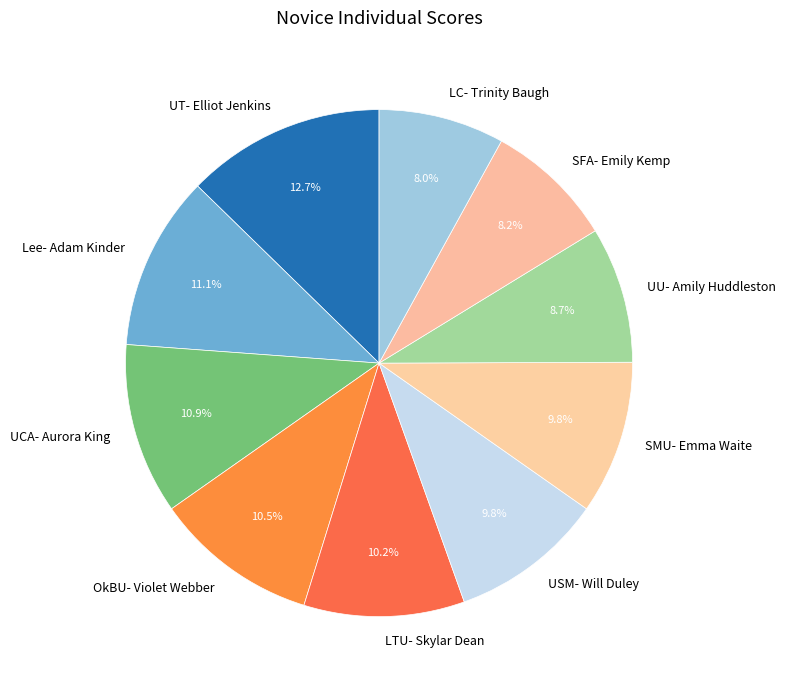

Is OkBU- Violet Webber the majority of the pie?

No